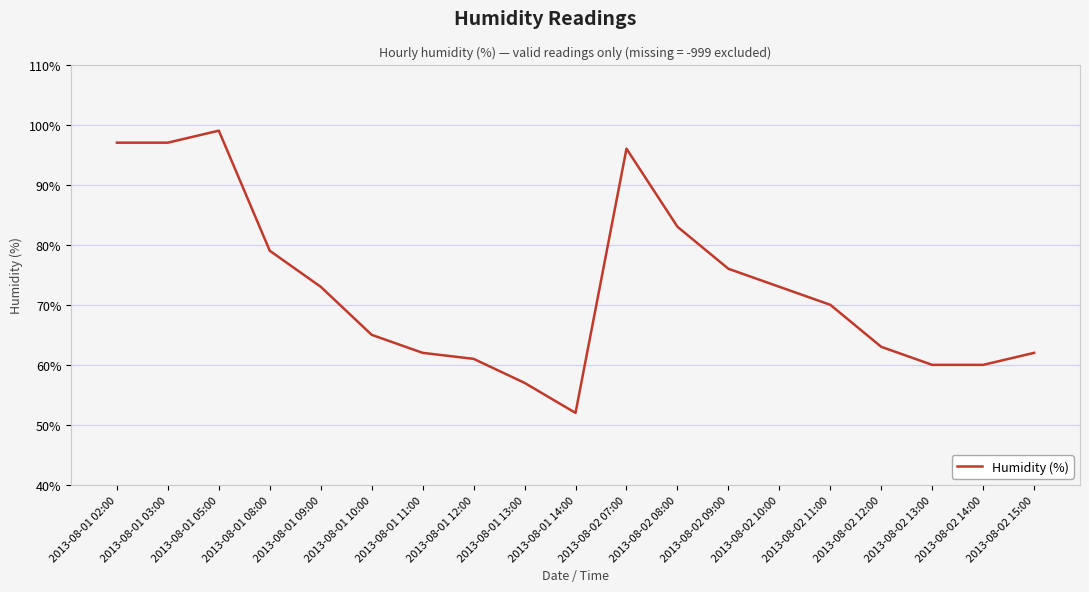

The chart shows a value of 76 at 2013-08-02 09:00. True or false?

True